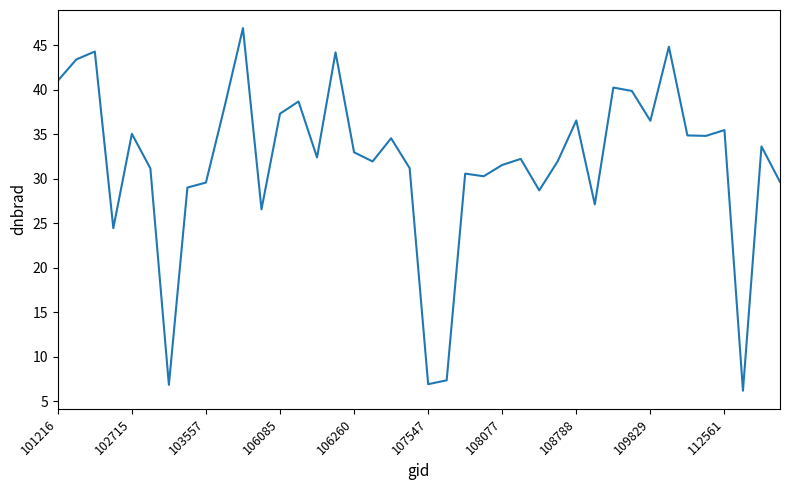

Count the number of categories in the chart.

40